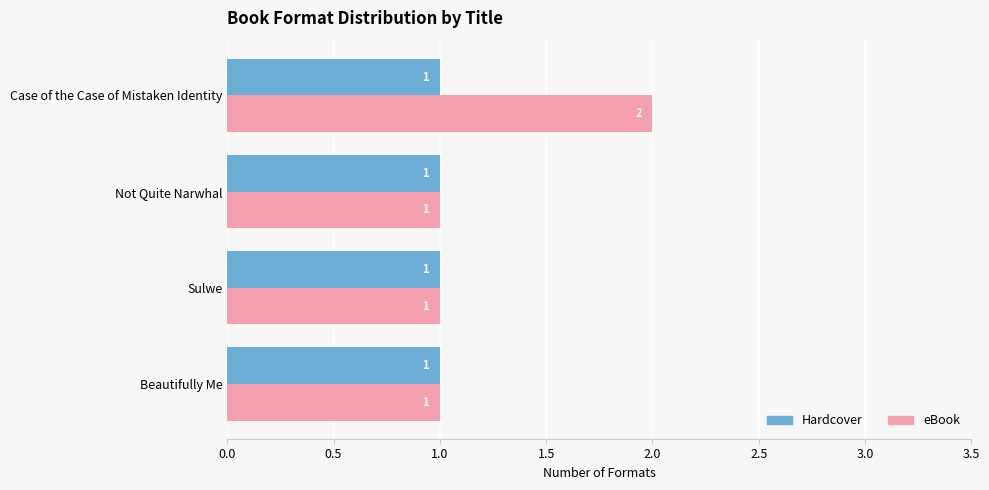

What are all the series names shown in the legend?

Hardcover, eBook